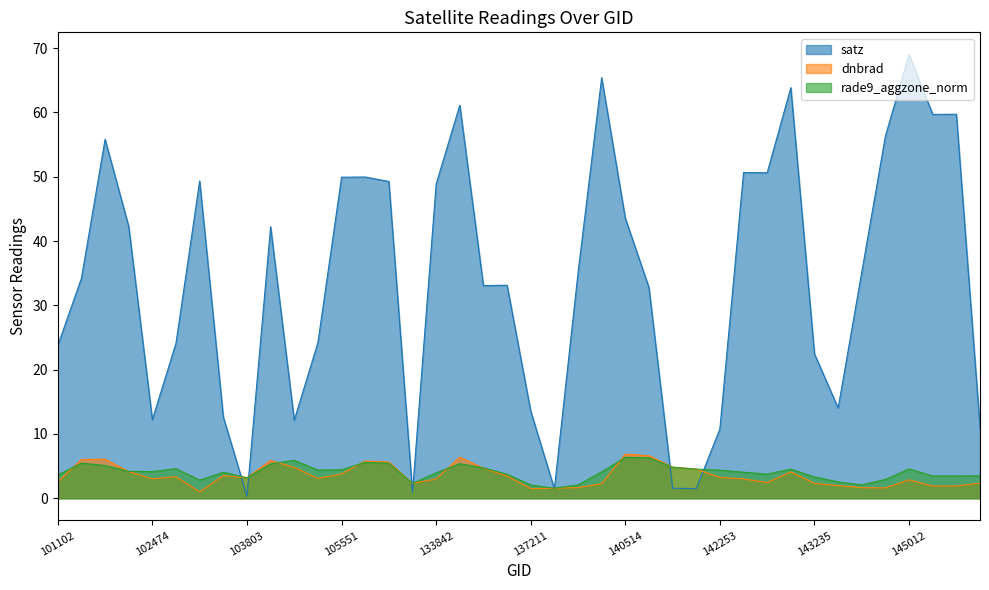

Which series has the largest total across all categories?

satz